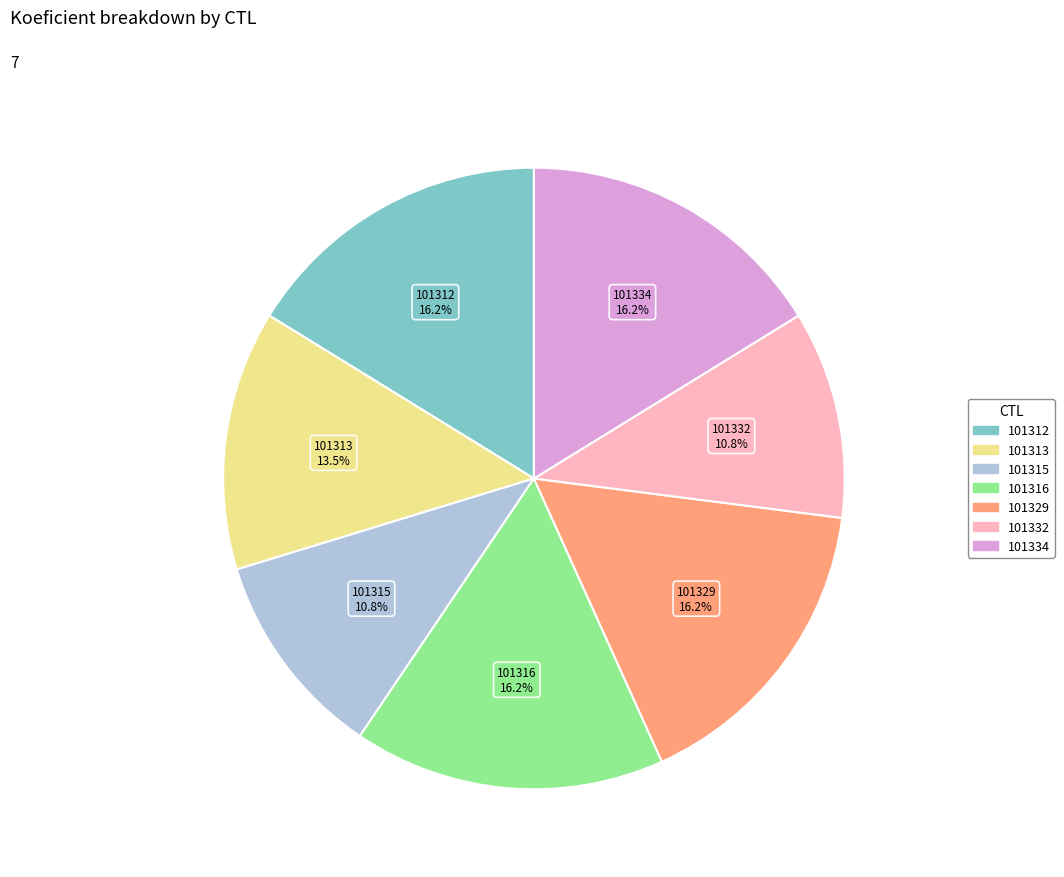

Between 101315 and 101329, which is larger?

101329